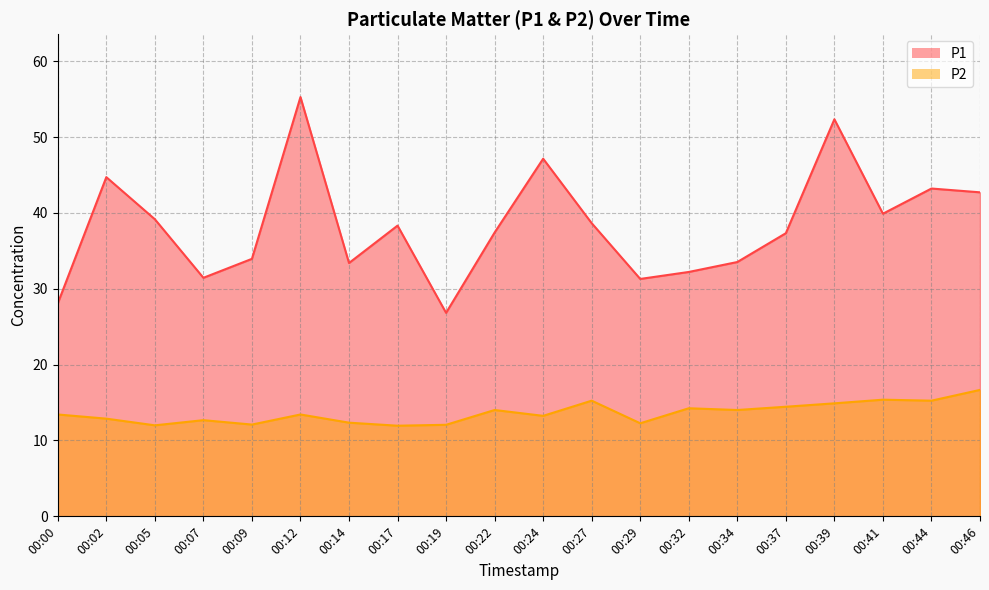

True or false: P2 and P1 cross at least once.

False